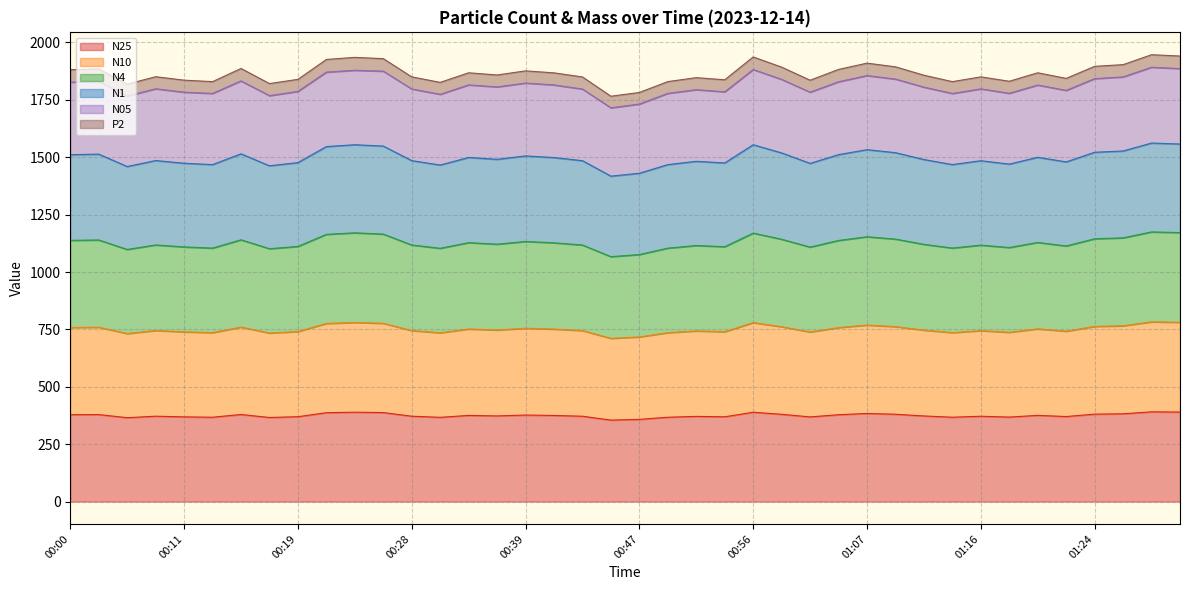

What is the maximum value for N25?

391.0